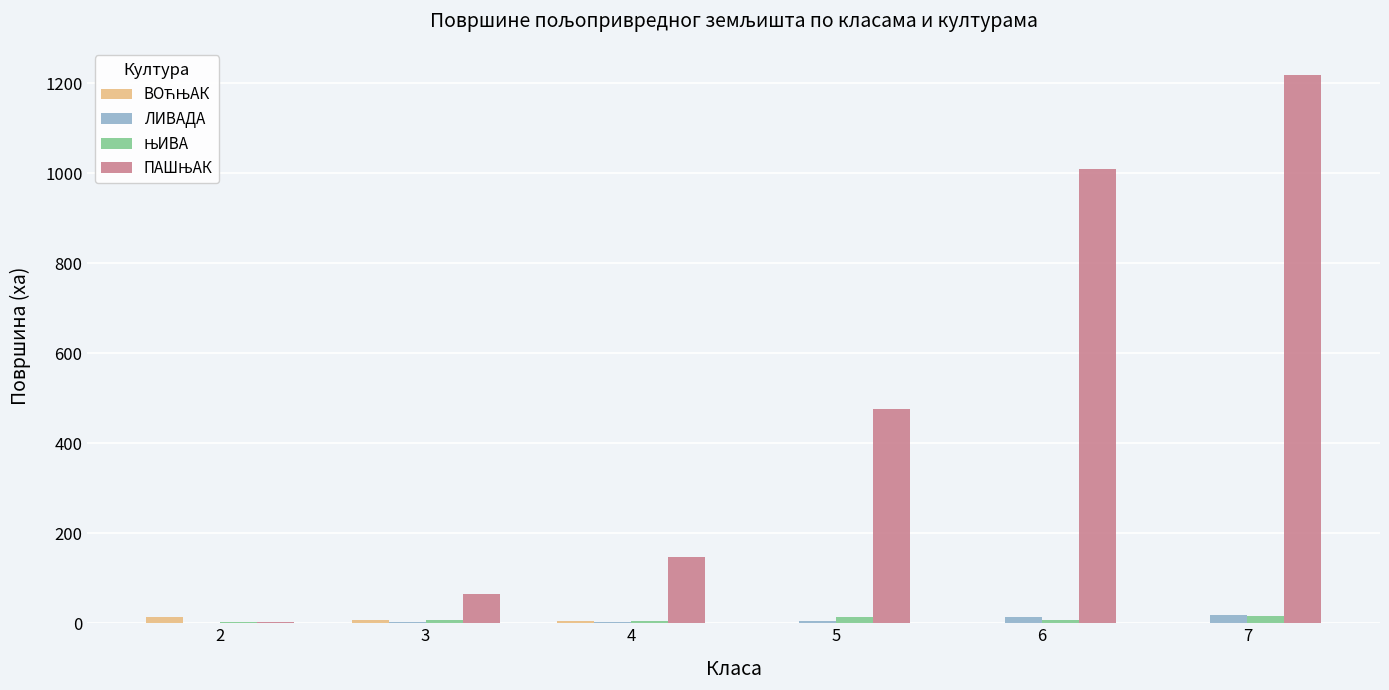

Where does the ВОЋЊАК series first go above 5?

2